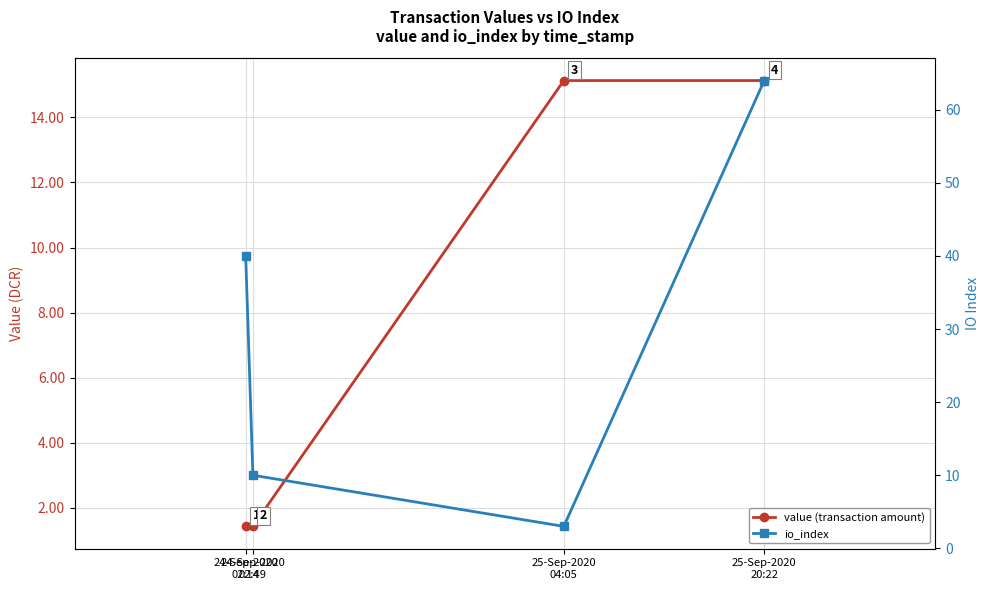

Reading right to left, extract all data points from this chart.

value (transaction amount): 25-Sep-2020
20:22=15.1	25-Sep-2020
04:05=15.1	24-Sep-2020
02:49=1.4	24-Sep-2020
02:14=1.4
io_index: 25-Sep-2020
20:22=64.0	25-Sep-2020
04:05=3.0	24-Sep-2020
02:49=10.0	24-Sep-2020
02:14=40.0